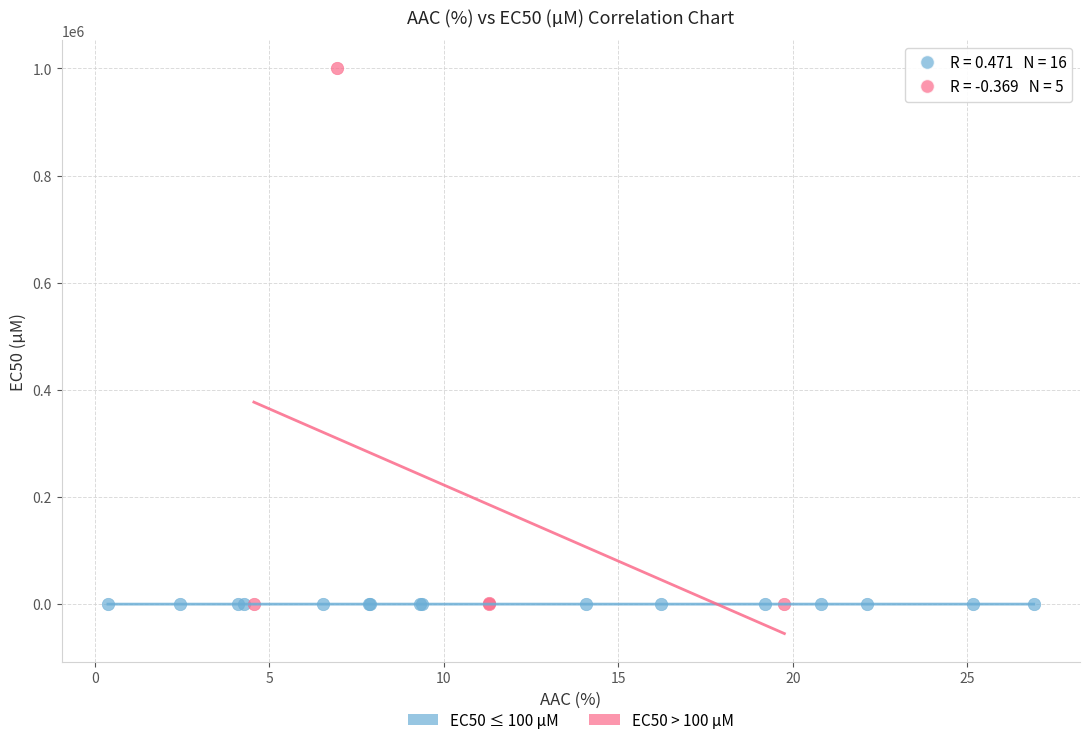

Which series reaches the maximum Y coordinate?

EC50 > 100 µM